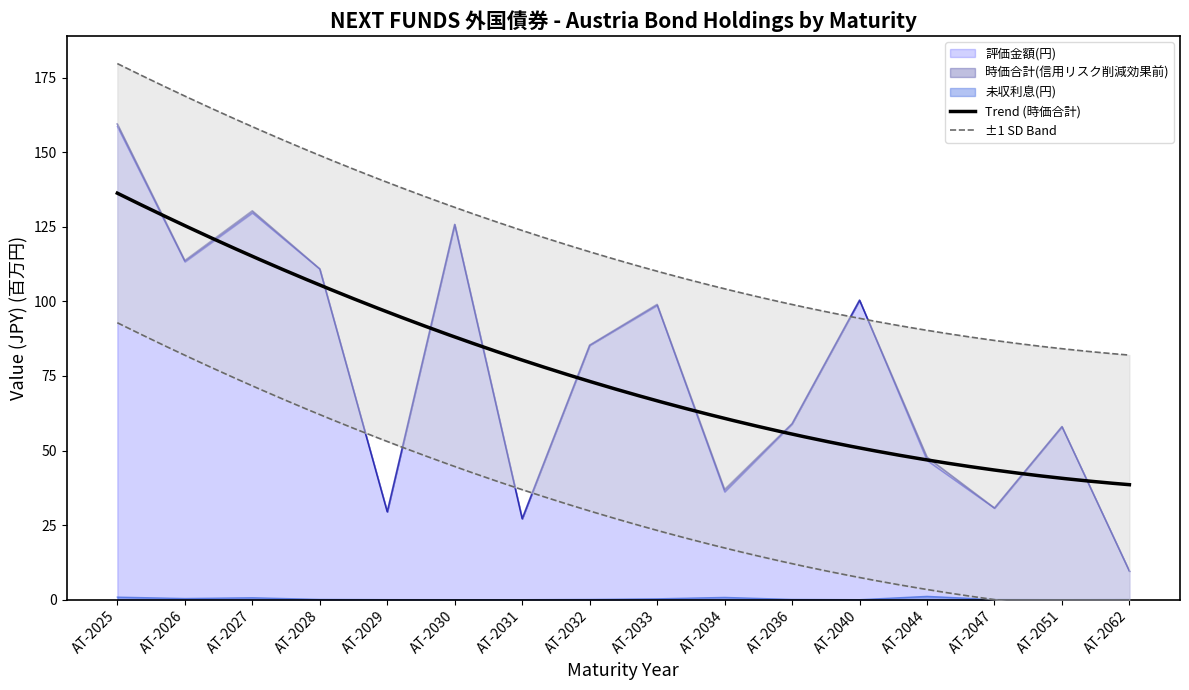

Rank the series by their maximum value, from highest to lowest.

時価合計(信用リスク削減効果前), 評価金額(円), 未収利息(円)